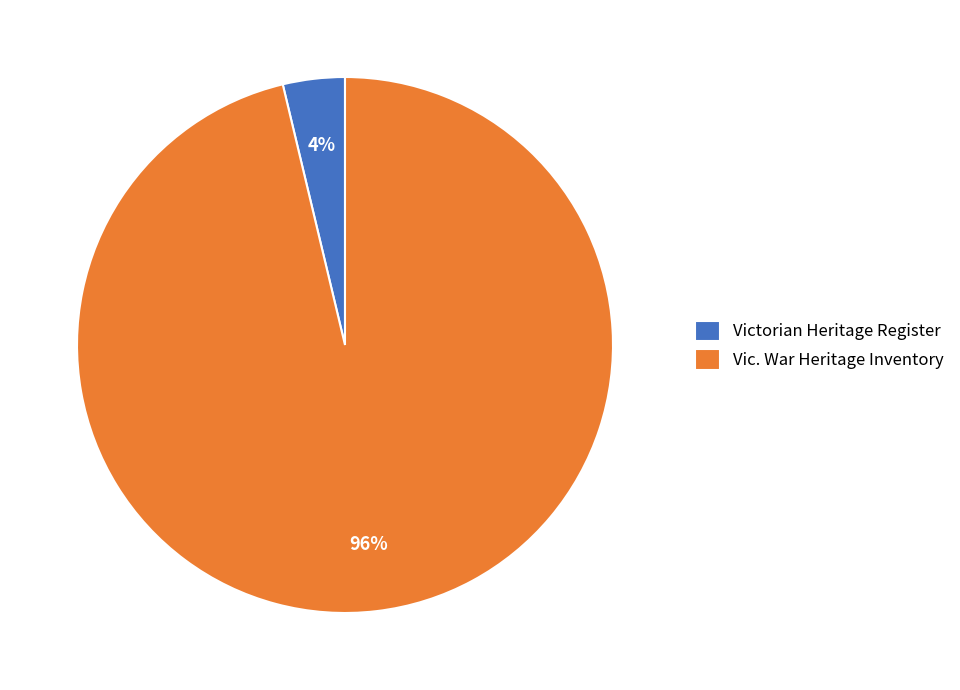

Which slice represents more than half of the pie?

Vic. War Heritage Inventory